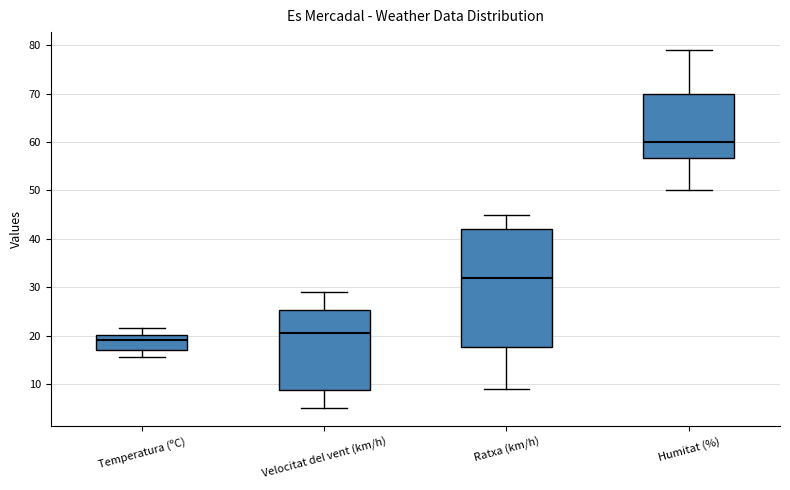

Reading left to right, read every box against the y-axis: the position of its median line, the range the box covers, and the ends of its whiskers. The values are not printed on the chart, so give them approximately, as read against the axis.

Temperatura (ºC): median 19, box 17 to 20, whiskers 16 to 22
Velocitat del vent (km/h): median 21, box 9 to 25, whiskers 5 to 29
Ratxa (km/h): median 32, box 18 to 42, whiskers 9 to 45
Humitat (%): median 60, box 57 to 70, whiskers 50 to 79